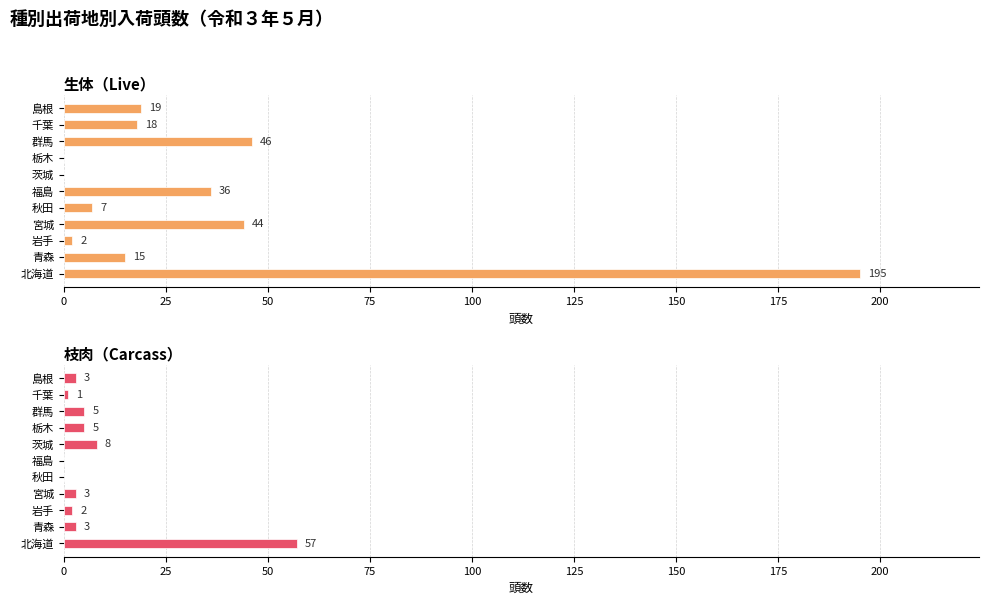

How many groups of bars are there?

11